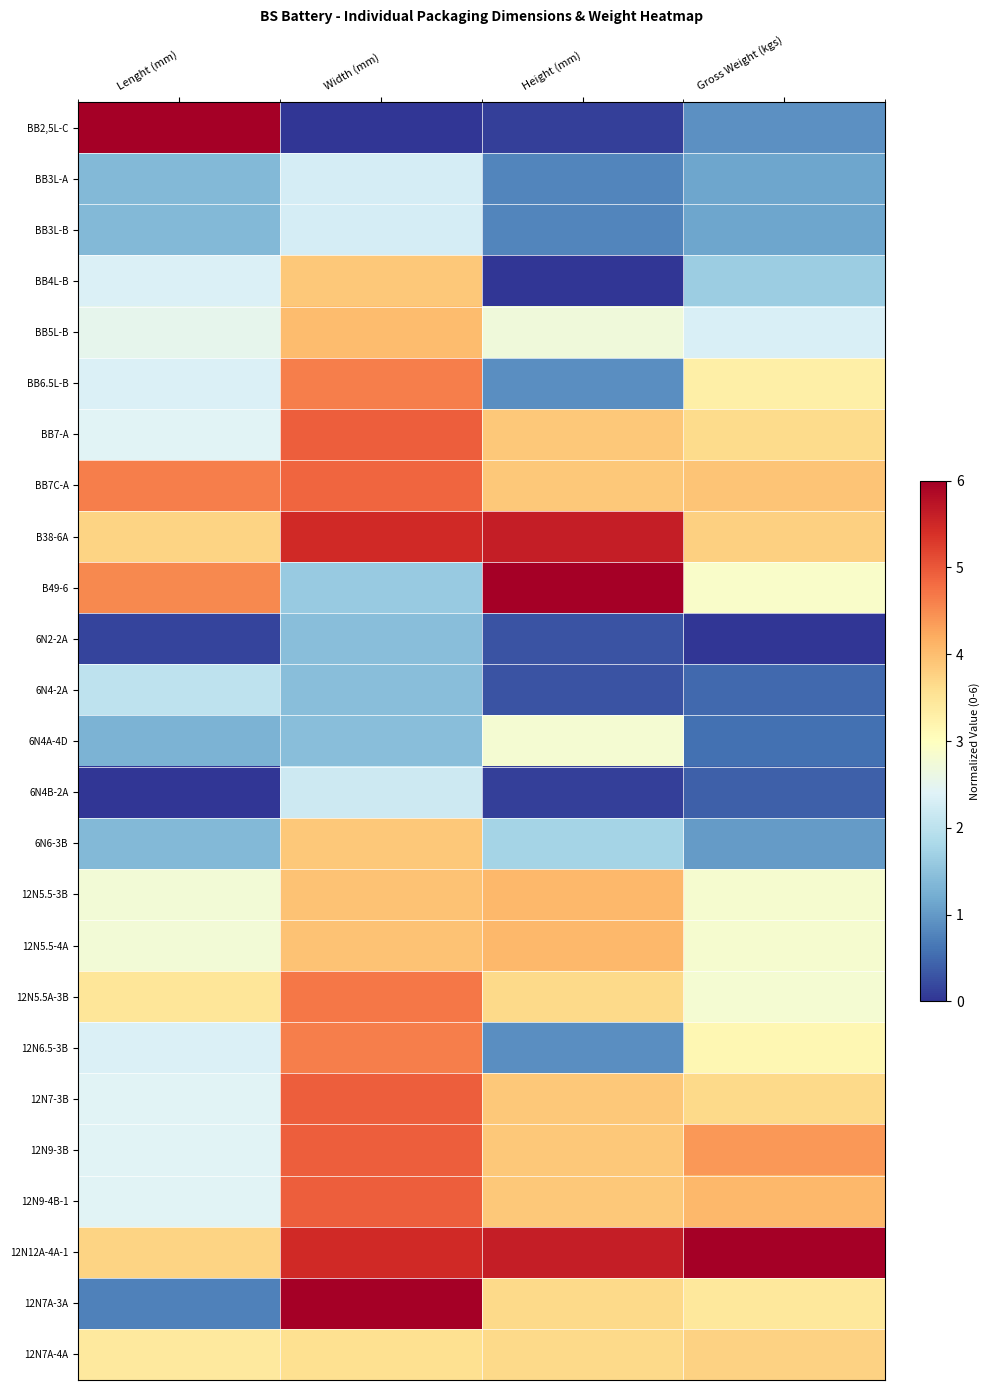

Which has a higher value, Height (mm) or Width (mm)?

Height (mm)